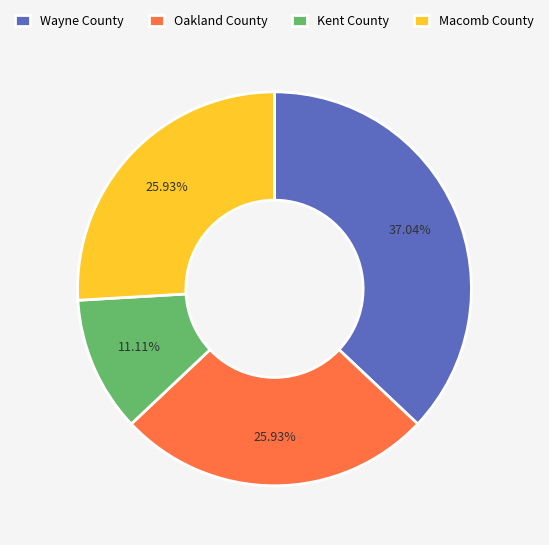

Count the number of slices in the pie.

4